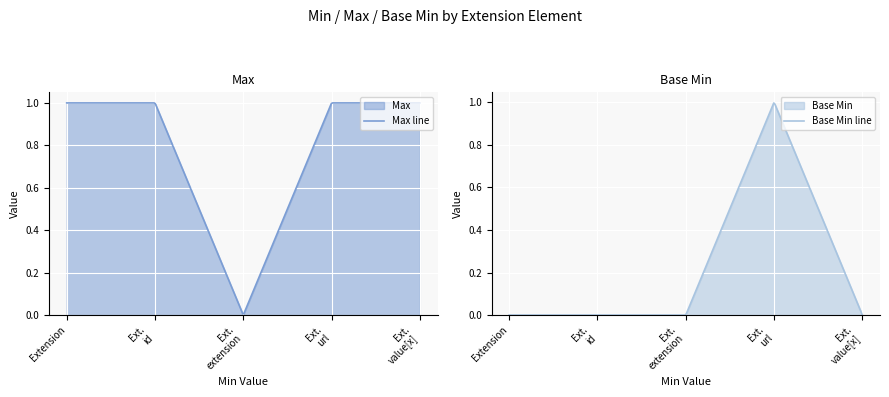

What is the label of the 4th point from the left?

Extension.url